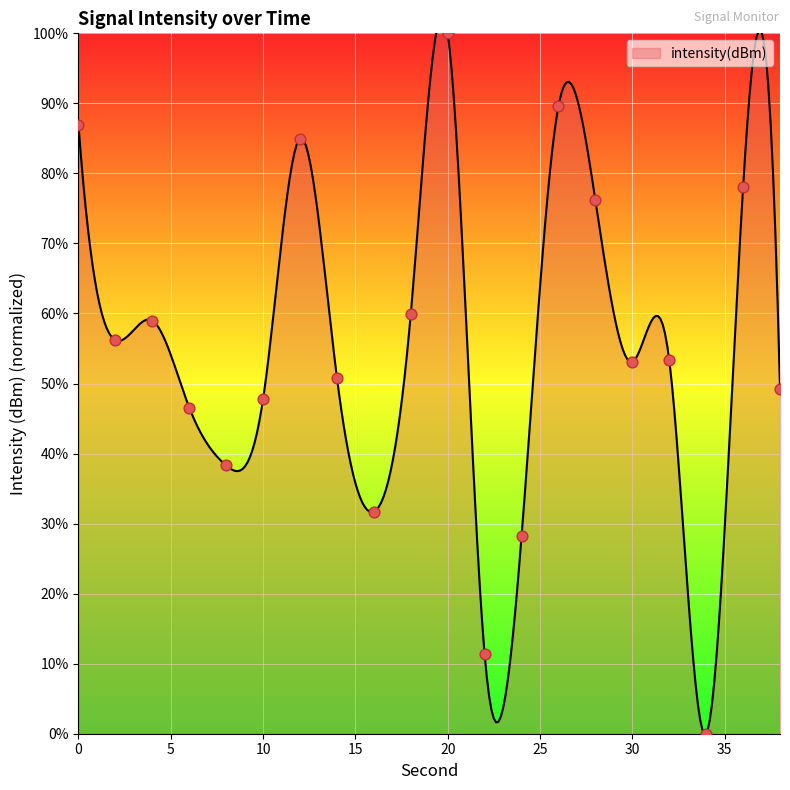

What is the change in value from 30 to 38?

-3.8